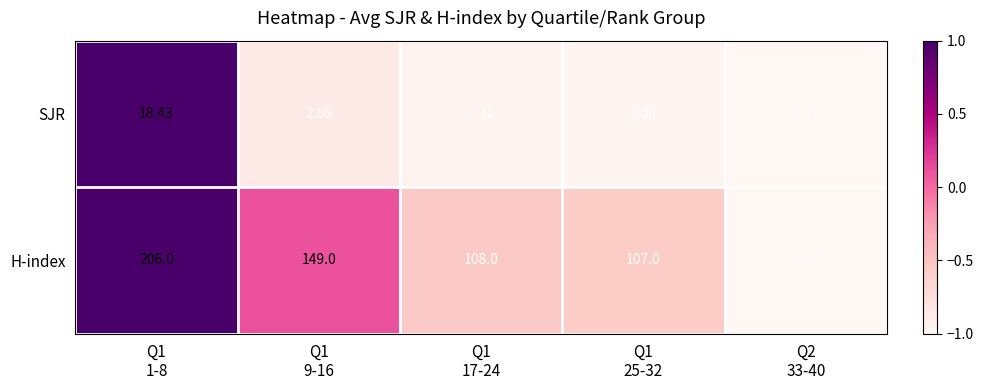

Which series has the largest total across all categories?

H-index